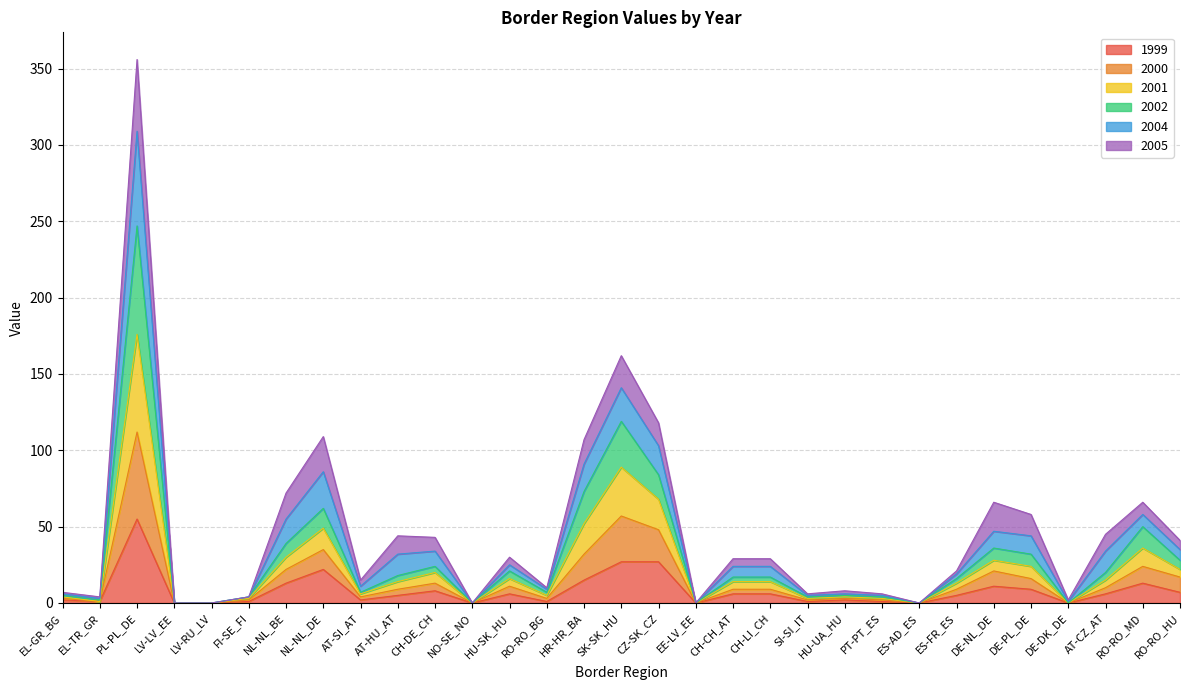

Which category has the highest value in the 1999 series?

PL-PL_DE